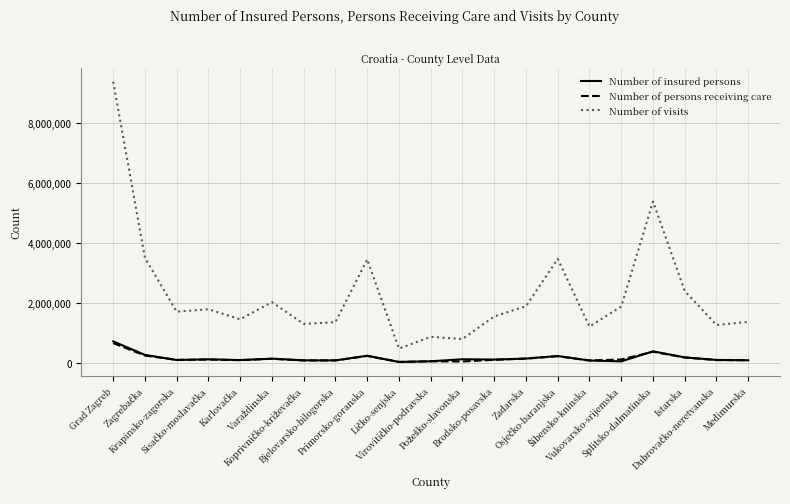

What is the sum of all Number of insured persons values?

3552213